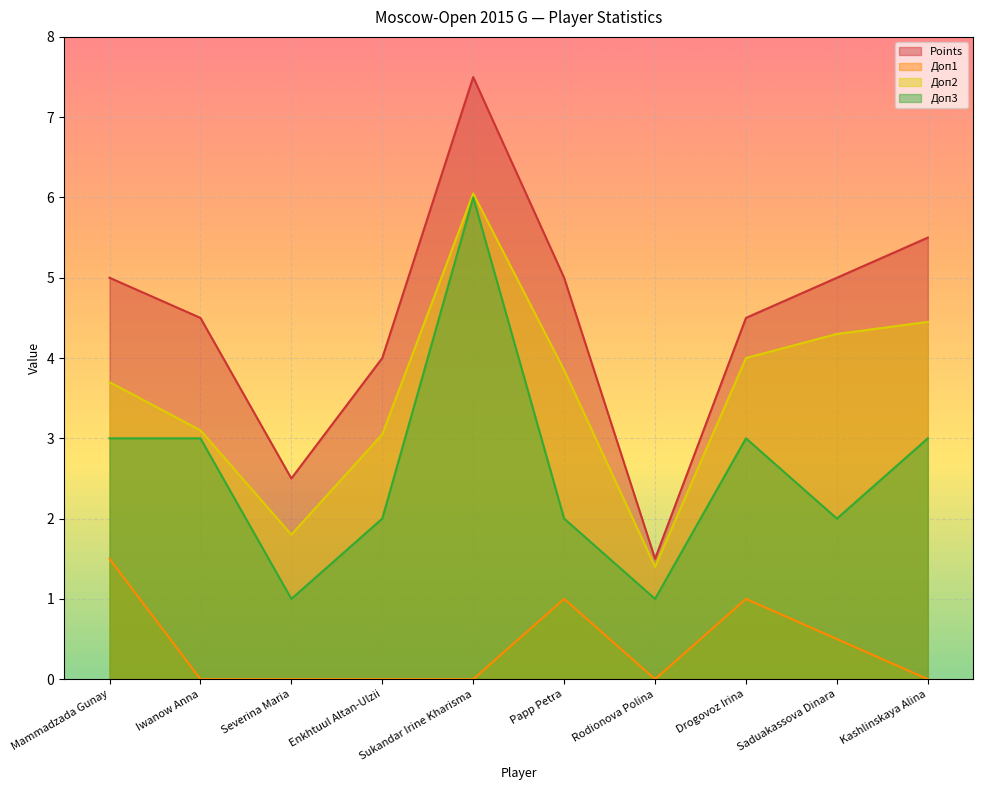

True or false: Доп2 and Доп3 cross at least once.

False